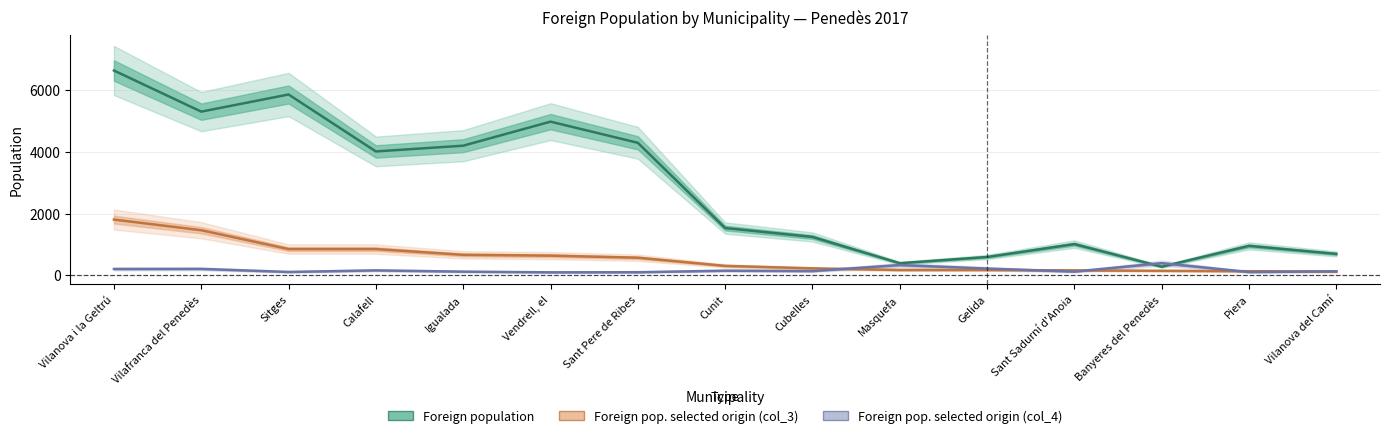

How many series are shown in this chart?

3